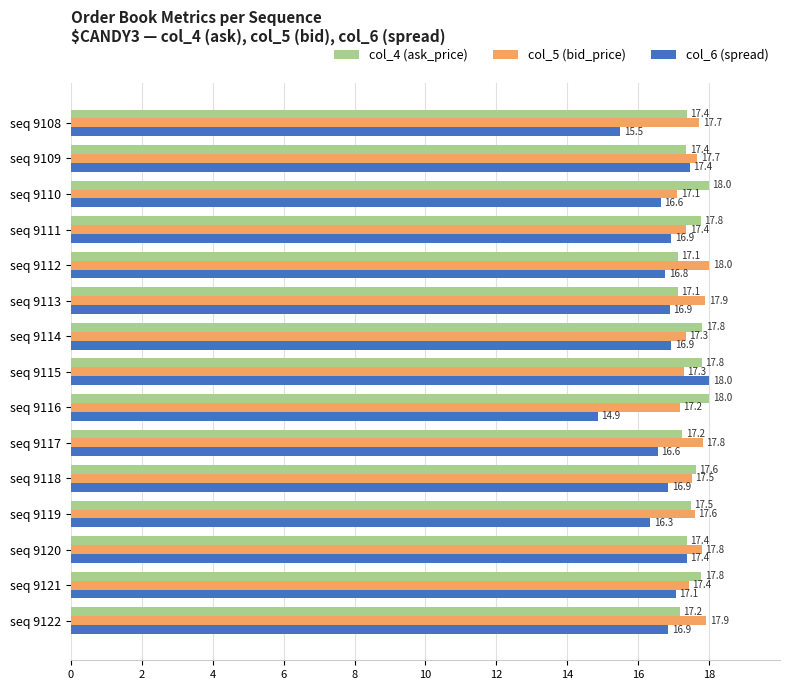

Which label corresponds to the smallest value in the chart?

seq 9116